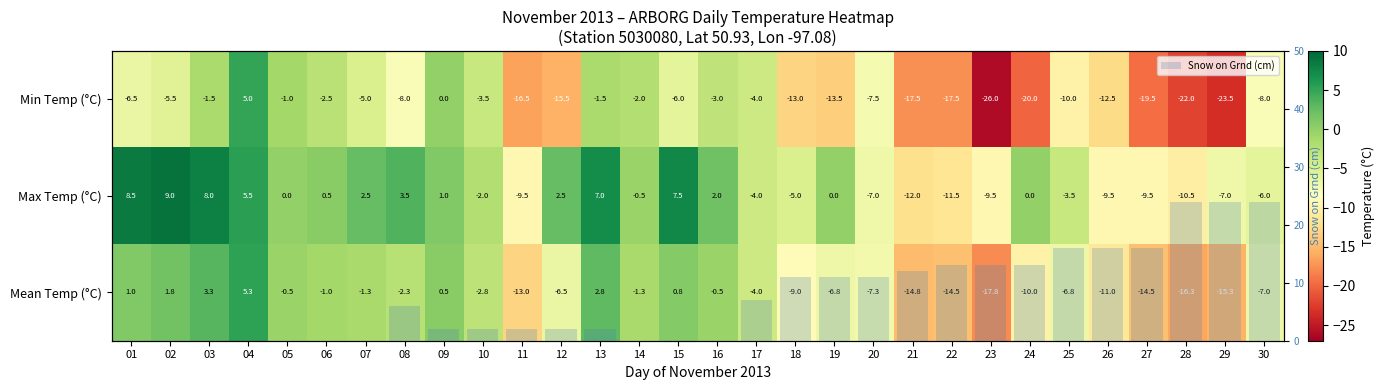

Is it true that Snow on Grnd (cm) equals -15 at 16?

False